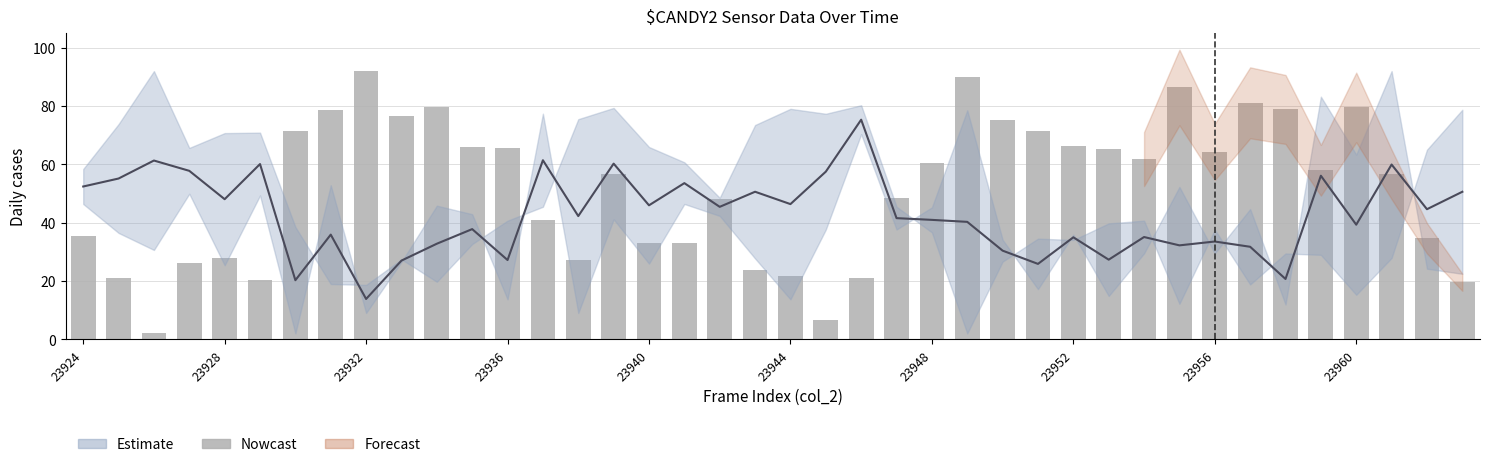

Is it true that the value at 31 is 86.4?

True